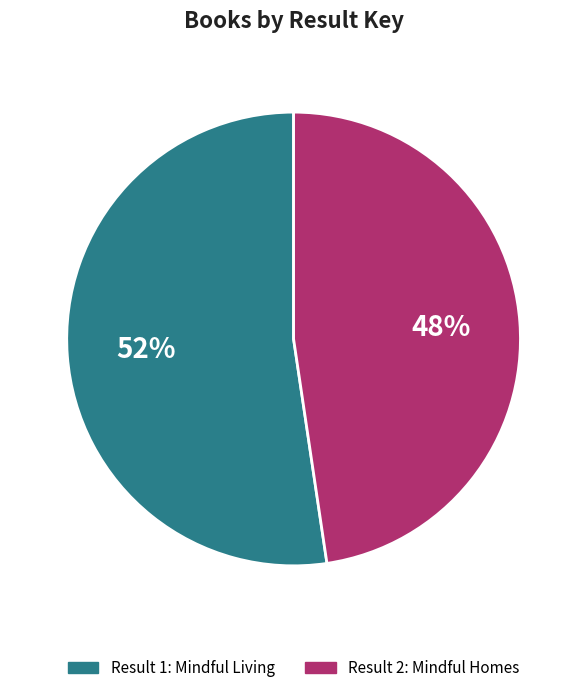

How many segments does this pie chart have?

2